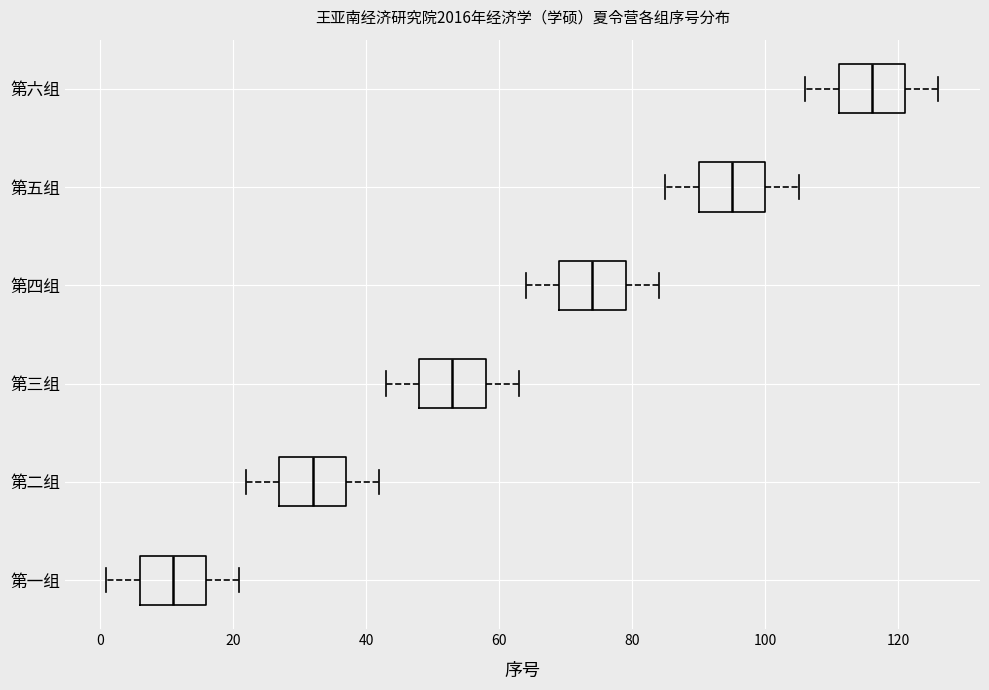

Where does the right whisker of the box for 第二组 end on the x-axis? The values are not printed on the chart, so give them approximately, as read against the axis.

42